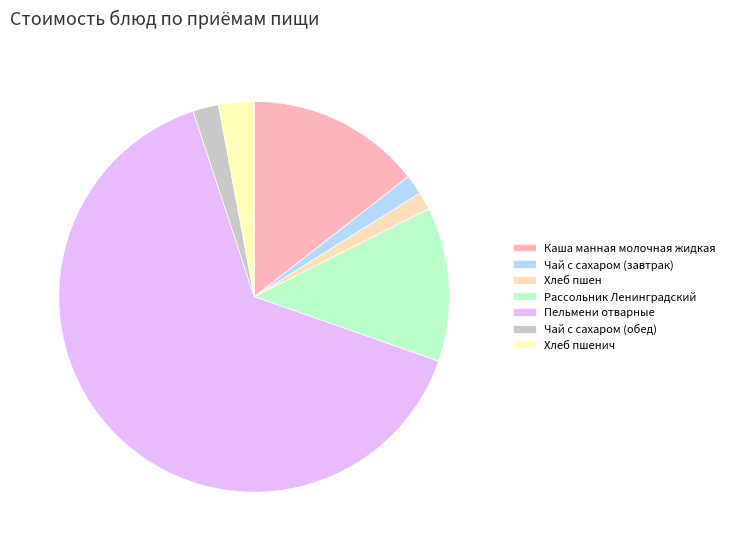

How many segments does this pie chart have?

7